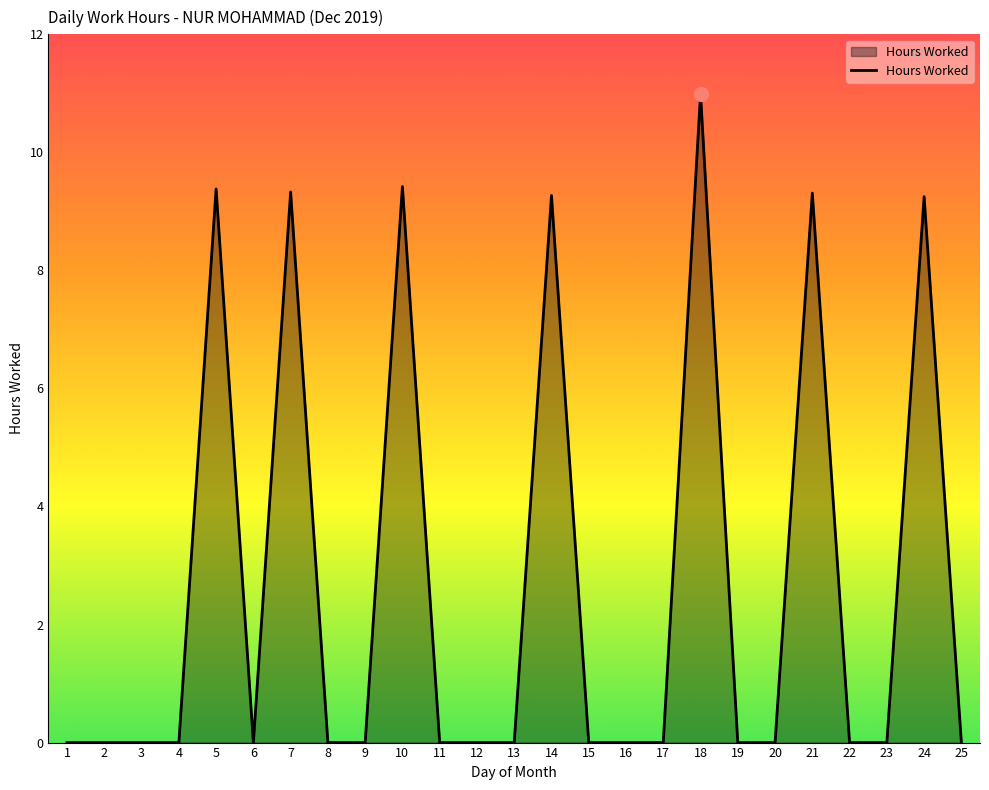

How many lines are shown in the chart?

1